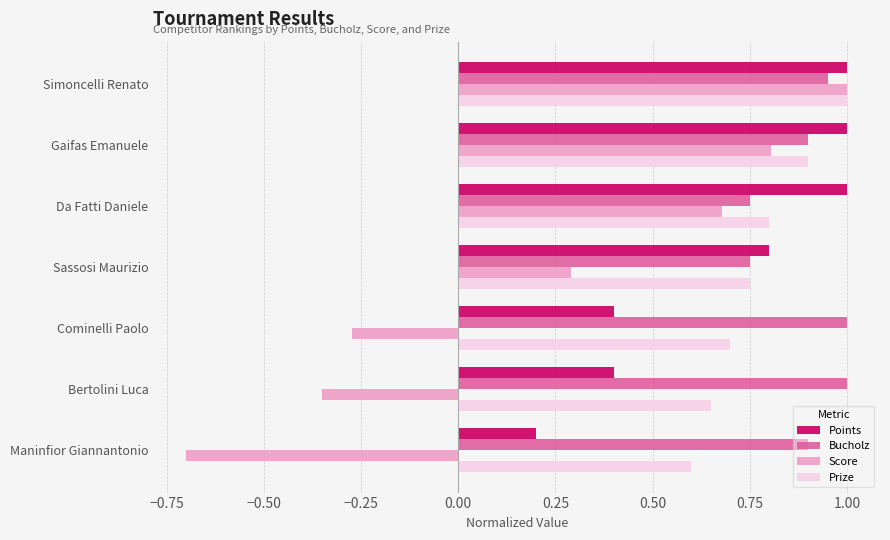

What is the minimum value for Score?

-0.7